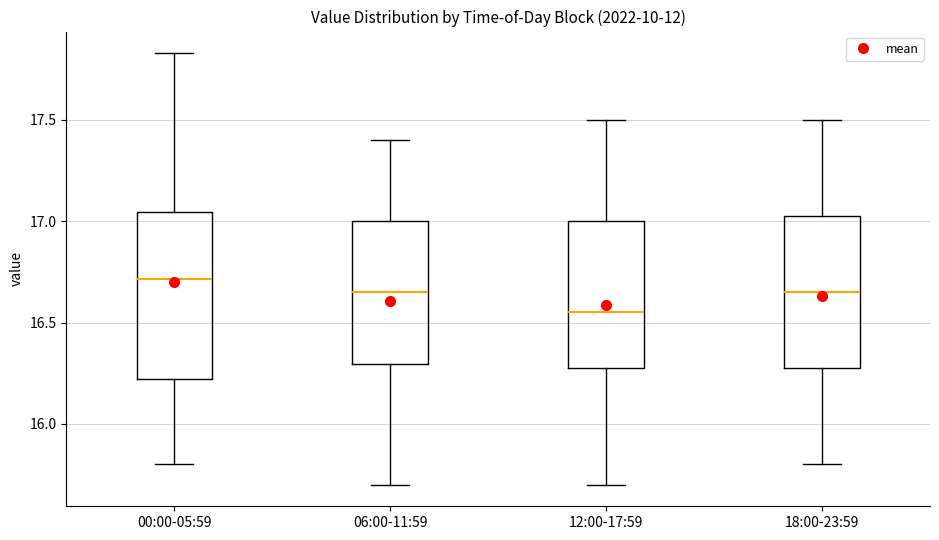

Reading left to right, read every box against the y-axis: the position of its median line, the range the box covers, and the ends of its whiskers. The values are not printed on the chart, so give them approximately, as read against the axis.

00:00-05:59: median 16.70, box 16.20 to 17.05, whiskers 15.80 to 17.85
06:00-11:59: median 16.65, box 16.30 to 17.00, whiskers 15.70 to 17.40
12:00-17:59: median 16.55, box 16.30 to 17.00, whiskers 15.70 to 17.50
18:00-23:59: median 16.65, box 16.30 to 17.05, whiskers 15.80 to 17.50